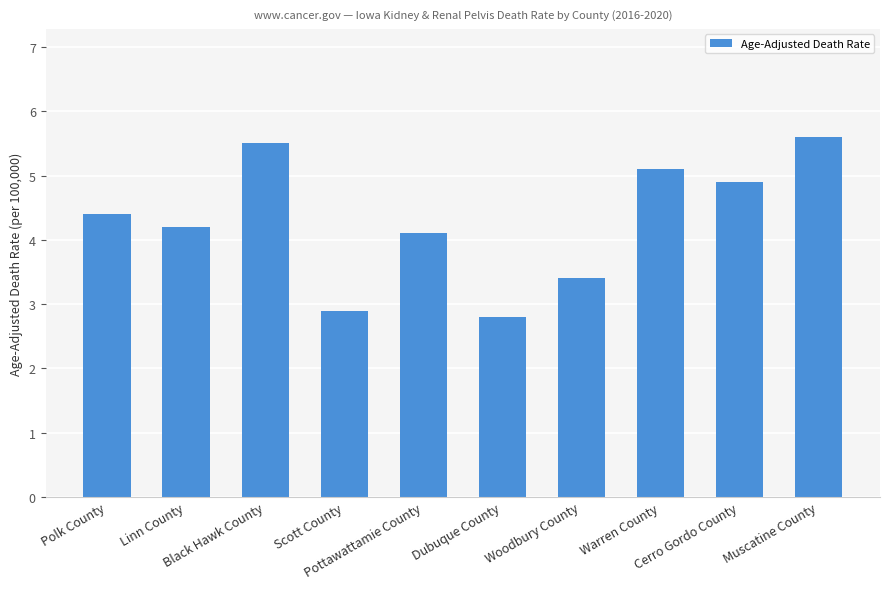

What is the change in value from Scott County to Pottawattamie County?

+1.2